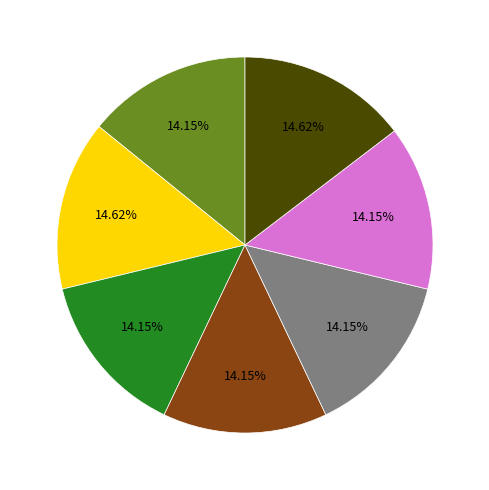

Is there any slice that represents more than half of the pie?

No